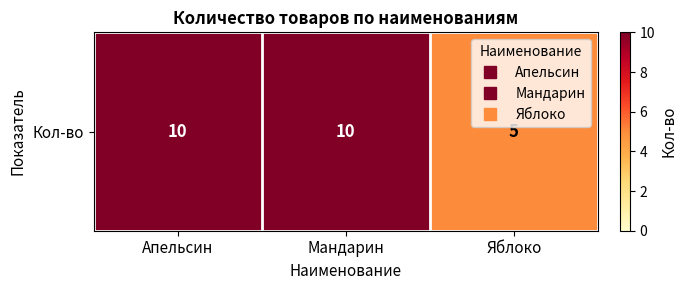

Approximately how many times larger is the value at Яблоко compared to Апельсин?

0.5